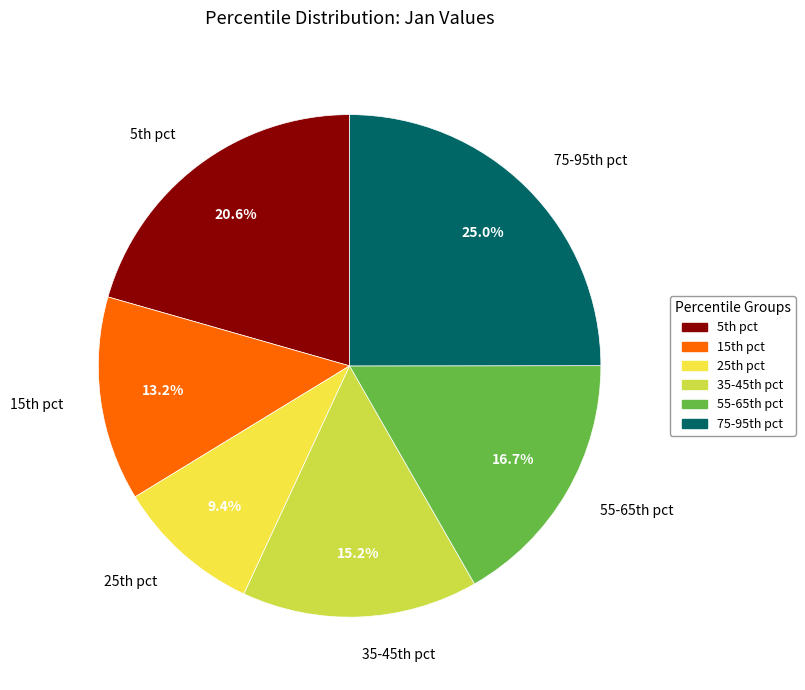

Is there any slice that represents more than half of the pie?

No